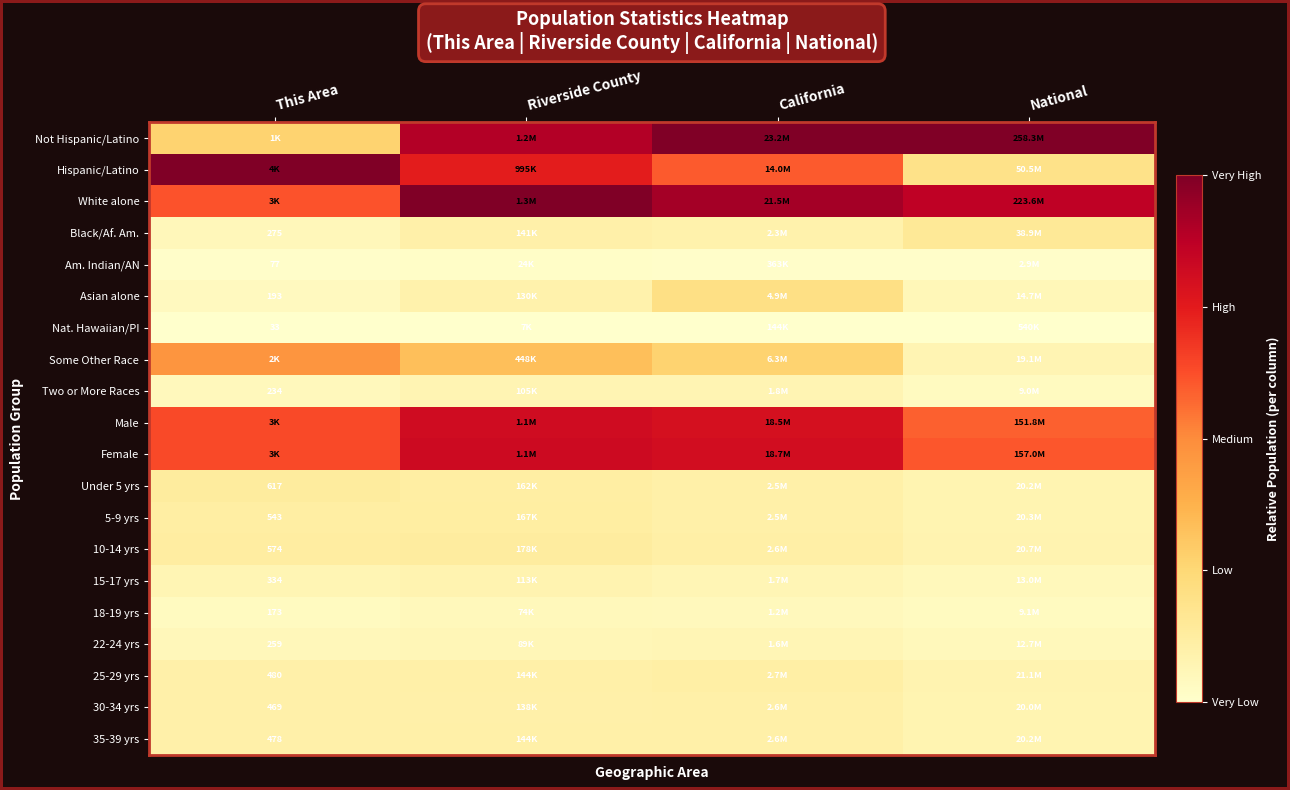

What is the spread (max minus min) of values at This Area?

1.0